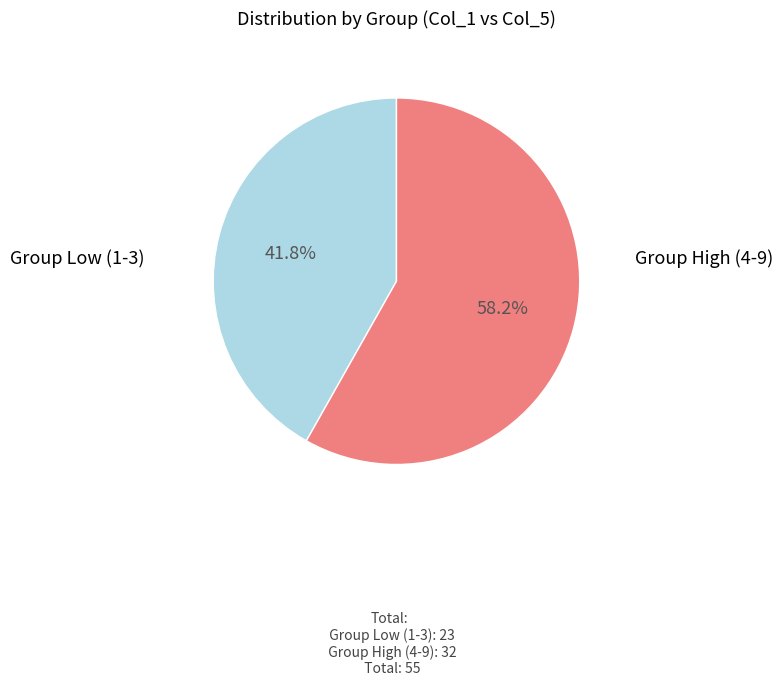

How many segments does this pie chart have?

2